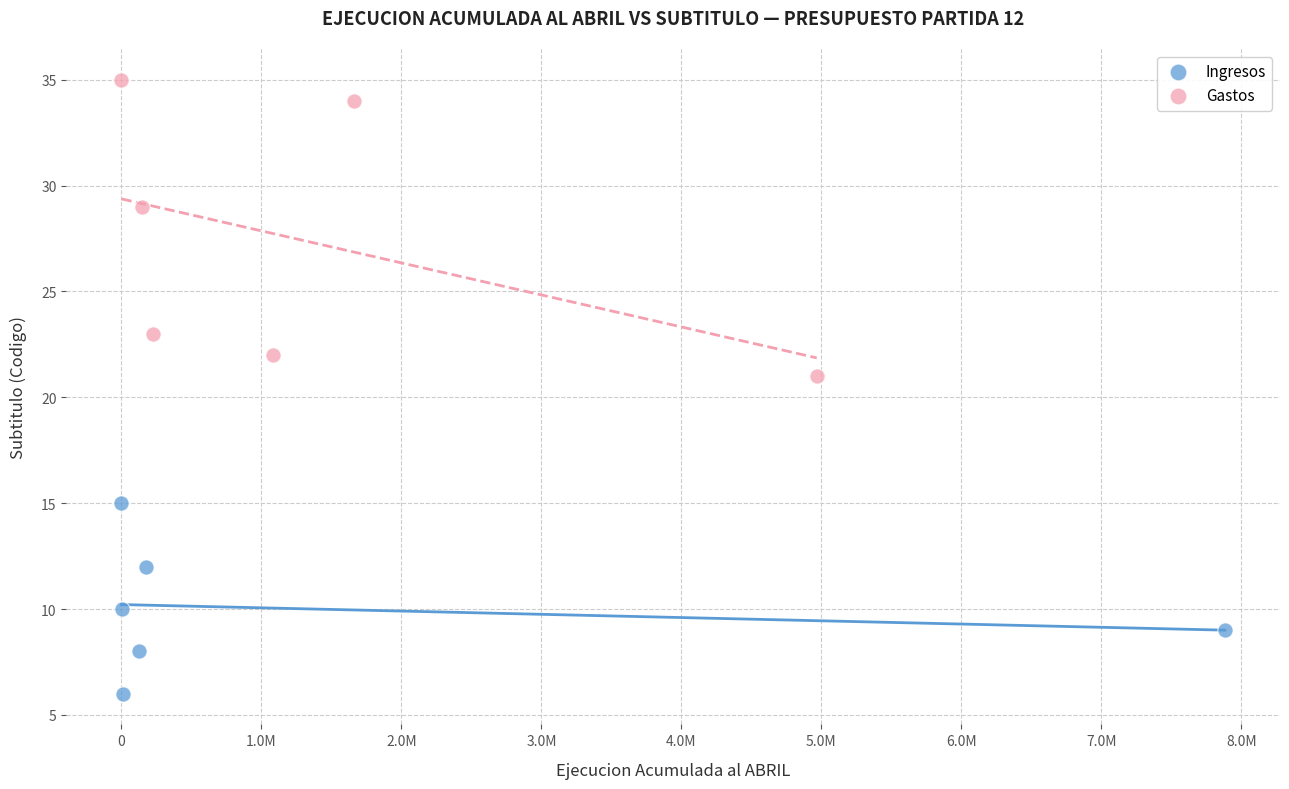

Which series contains the lowest Y value?

Ingresos